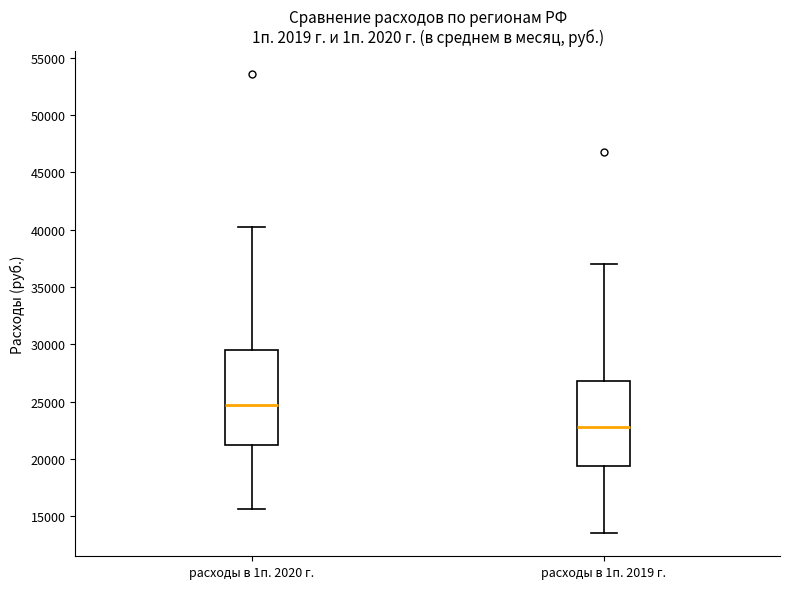

Which box's median line is the highest?

расходы в 1п. 2020 г.